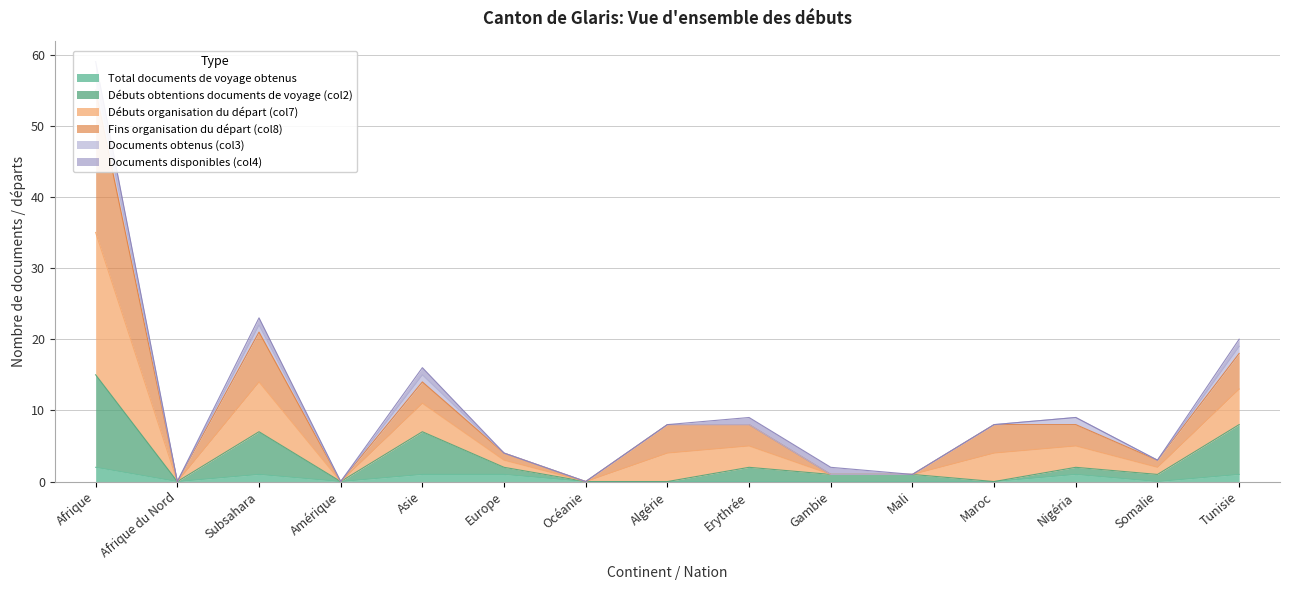

The Total documents de voyage obtenus series shows 0 at Somalie. True or false?

True